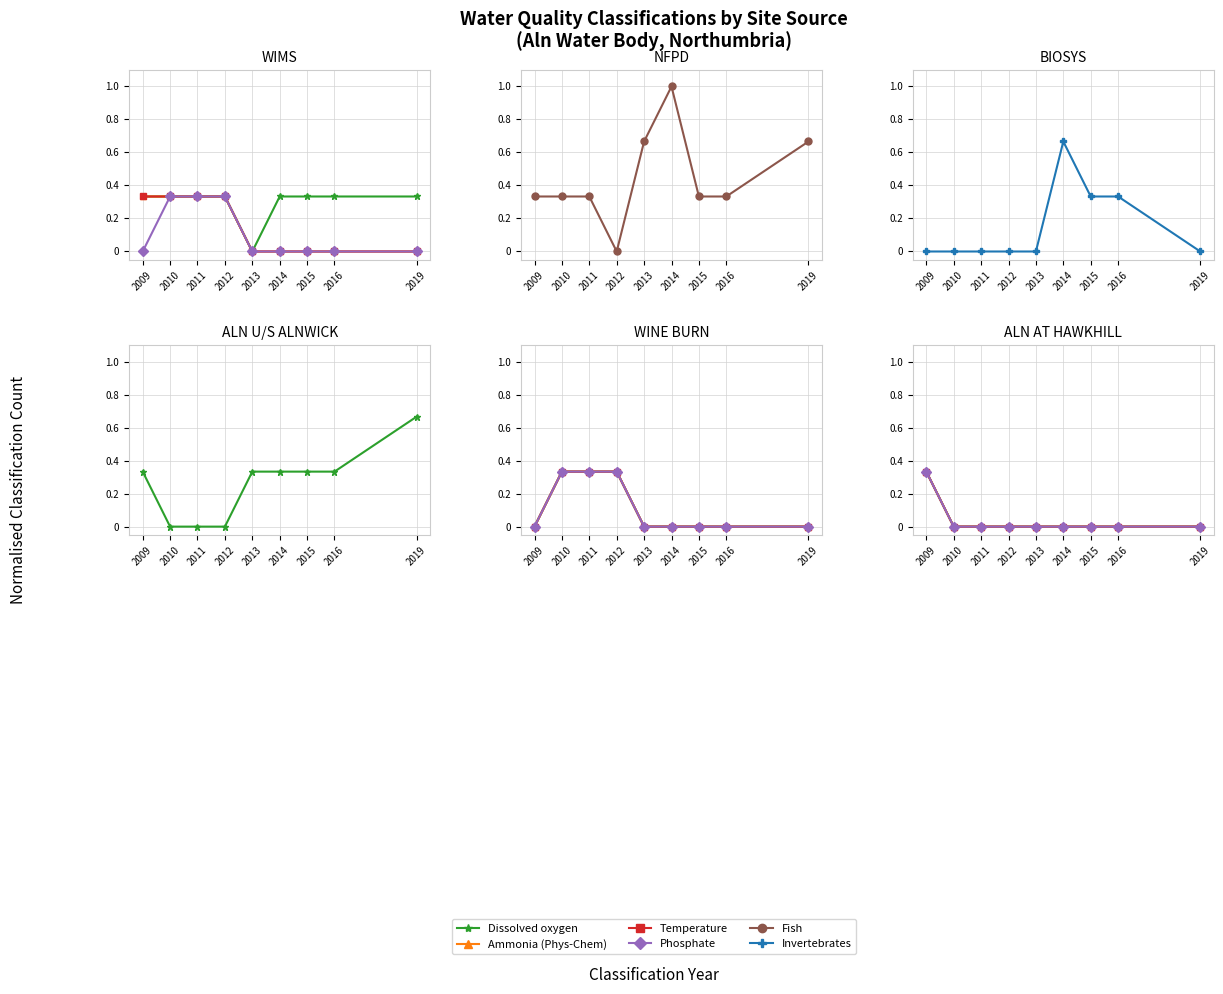

The Phosphate series shows 0.0 at 2010. True or false?

True